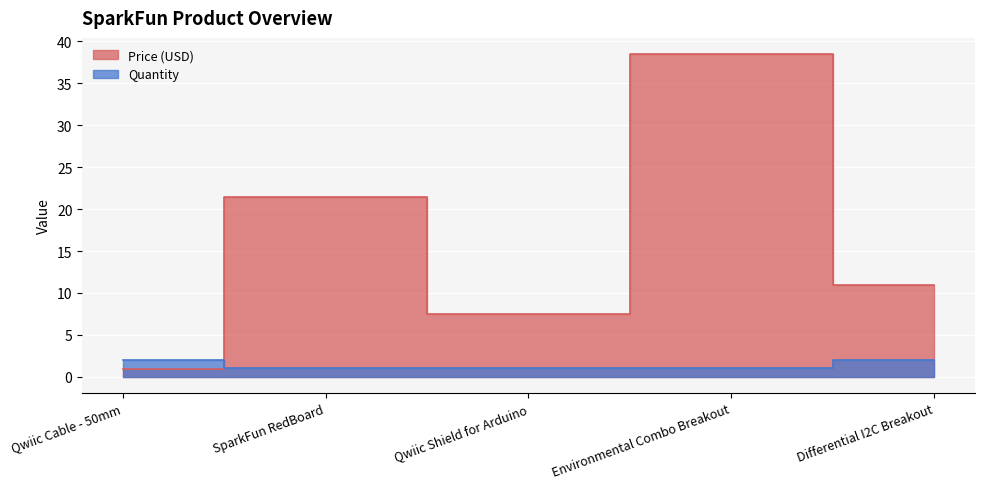

Which category has the lowest value in the Quantity series?

SparkFun RedBoard